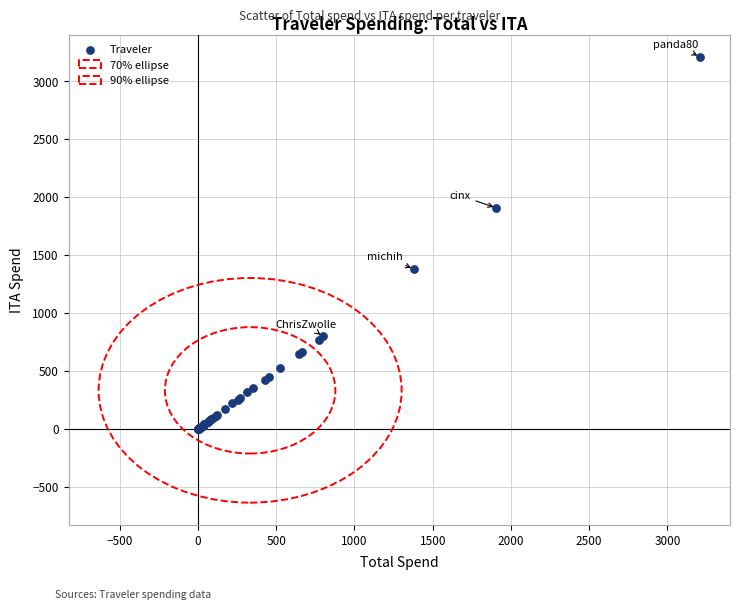

What Y value in the scatter plot is closest to 1604?

1379.3